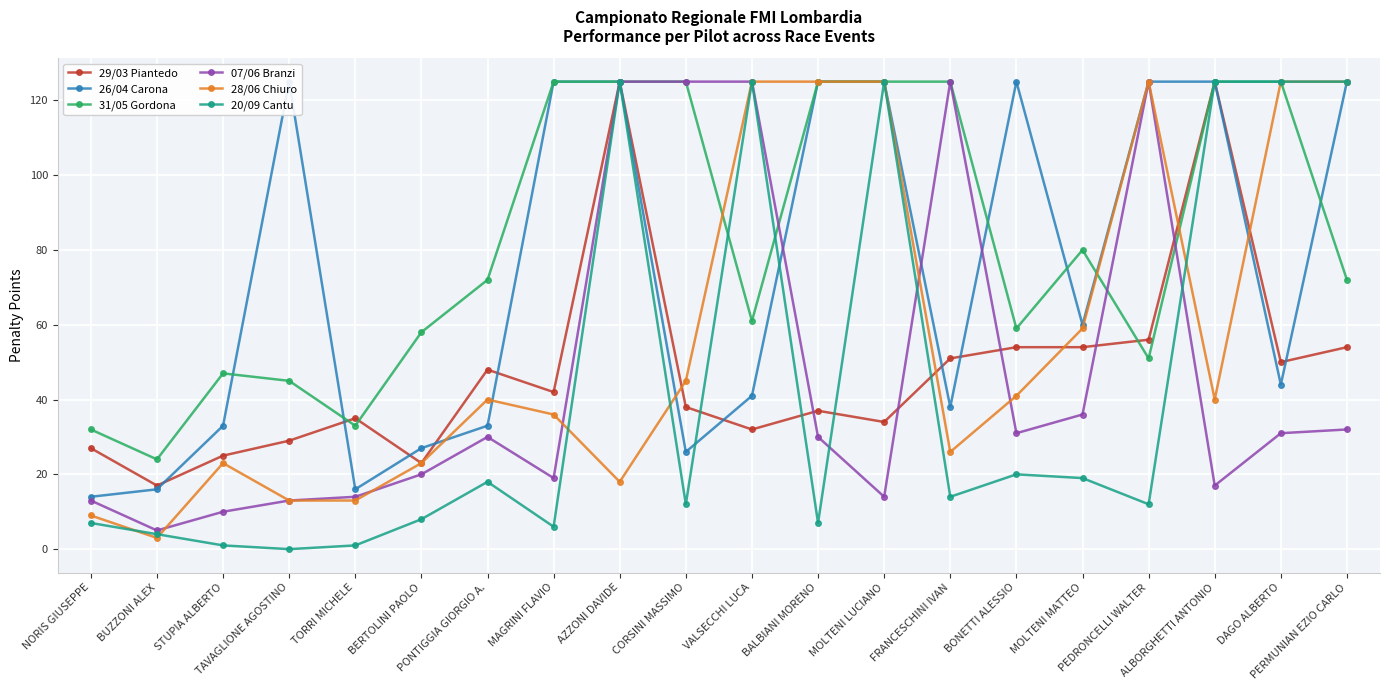

What position from the left is TAVAGLIONE AGOSTINO?

4